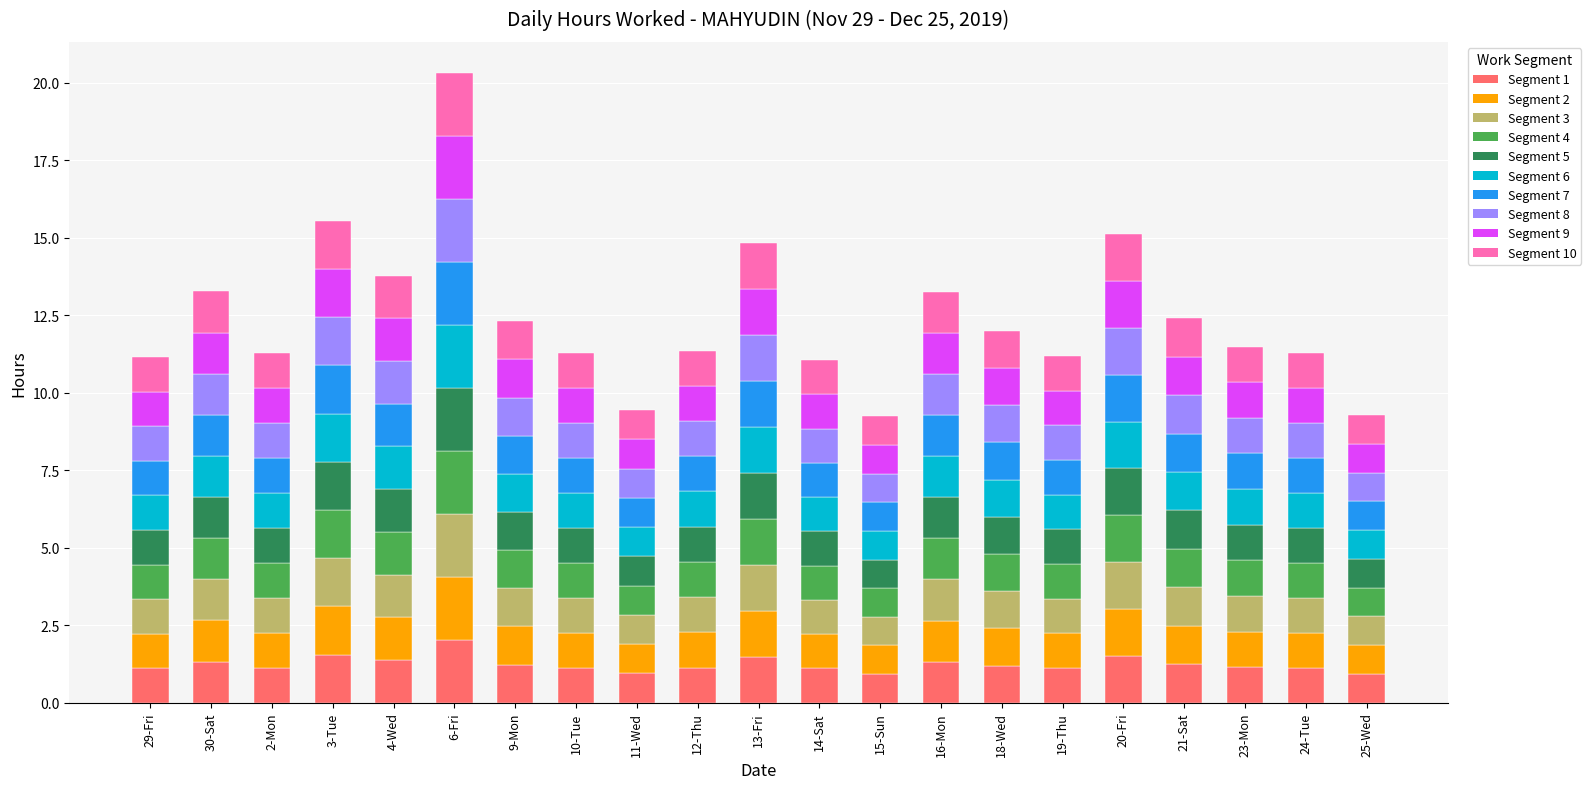

At which category is the sum across all series the highest?

6-Fri